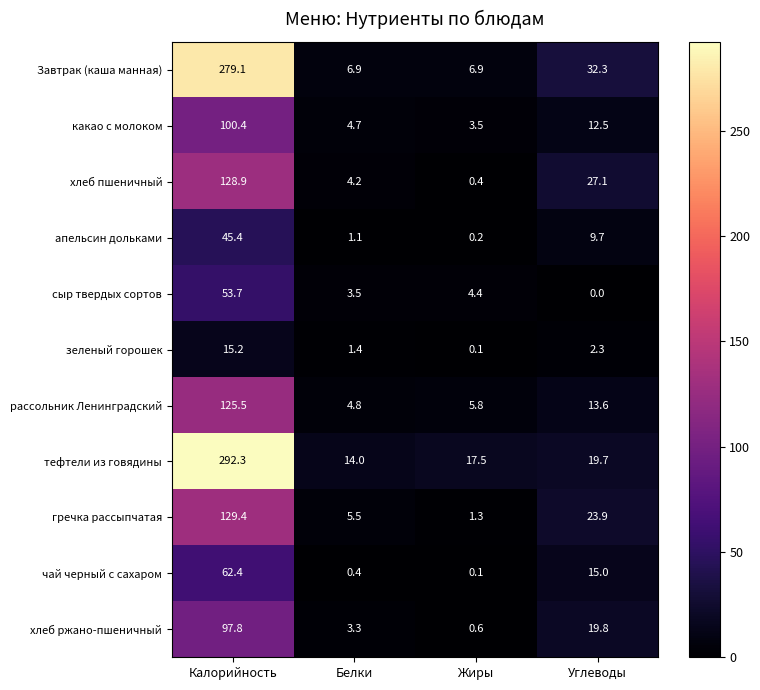

At which category is the sum across all series the highest?

Калорийность